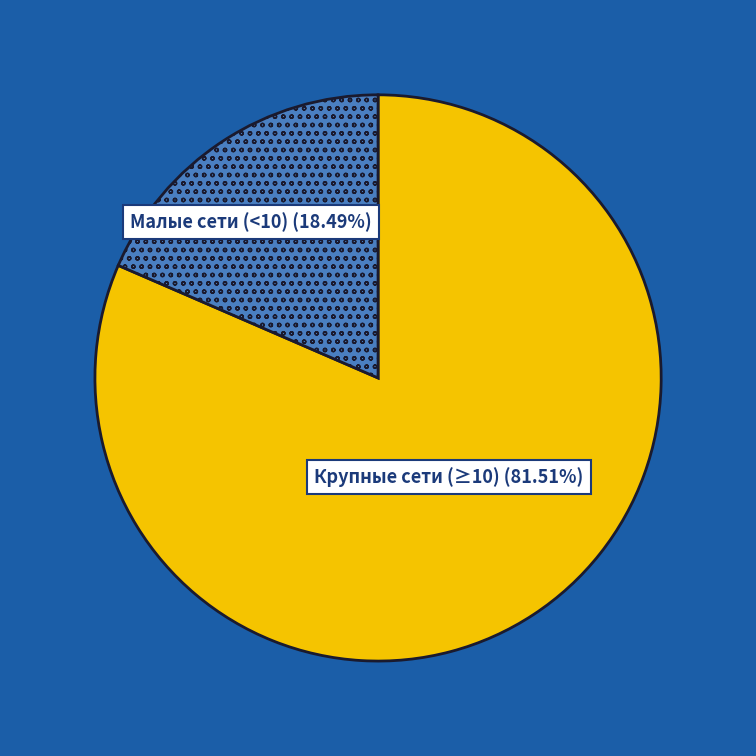

To the nearest percent, what is the average slice percentage?

50%